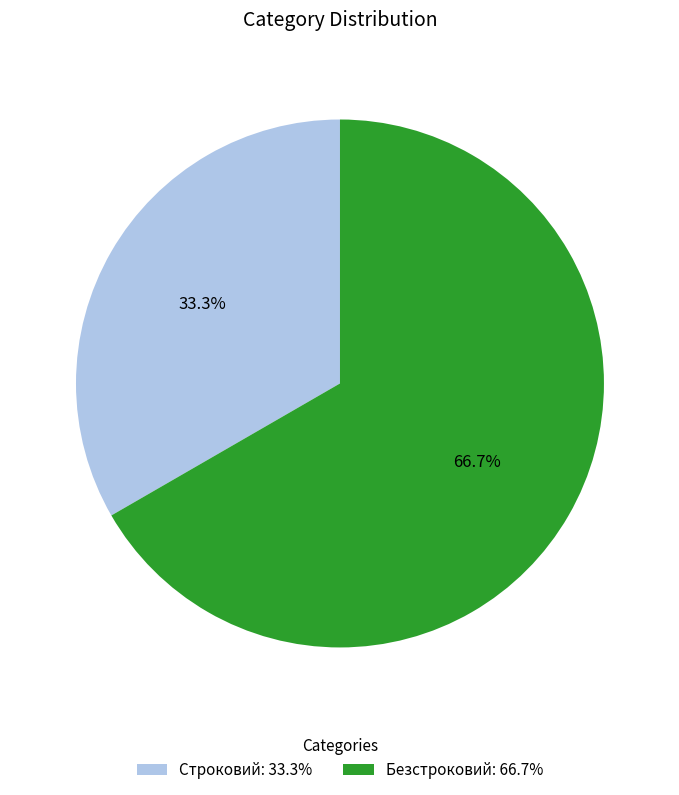

To the nearest percent, what is the combined percentage of Строковий and Безстроковий?

100%